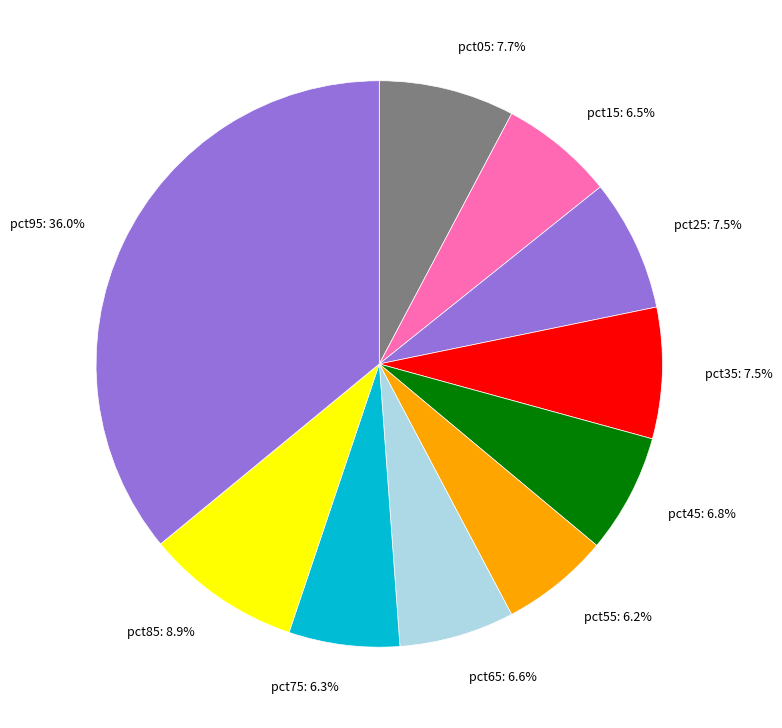

Which has a higher value, pct75 or pct85?

pct85